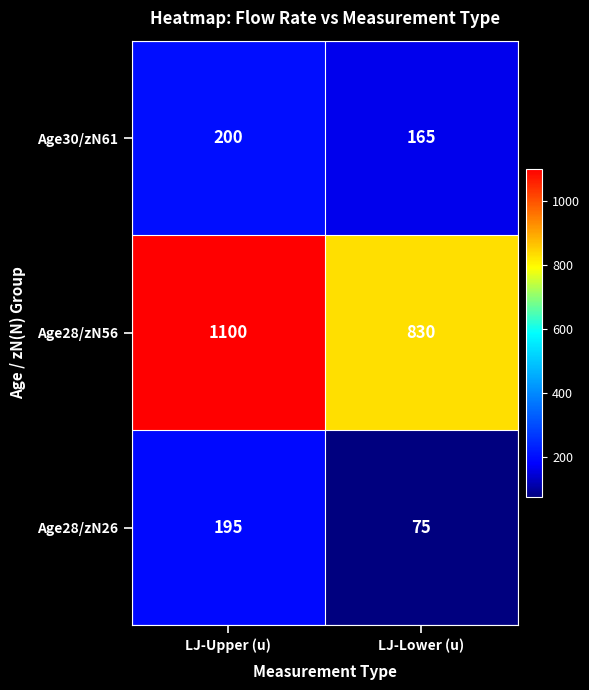

What is the sum of all Age28/zN26 values?

270